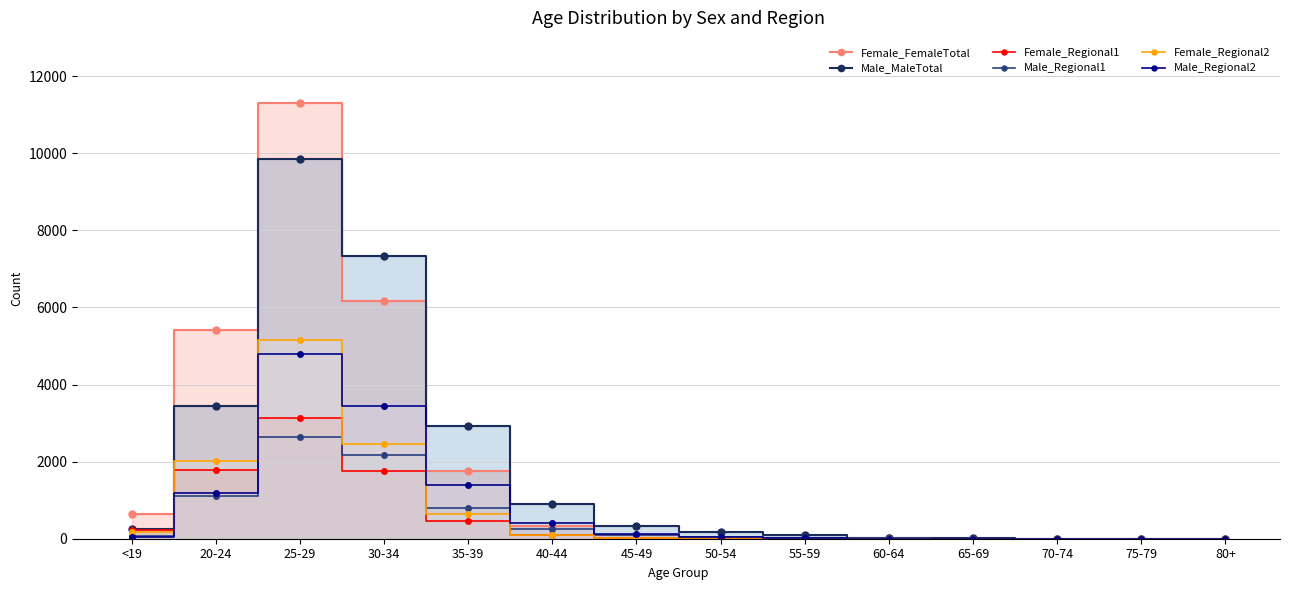

What is the approximate value of Female_Regional2 at <19?

164